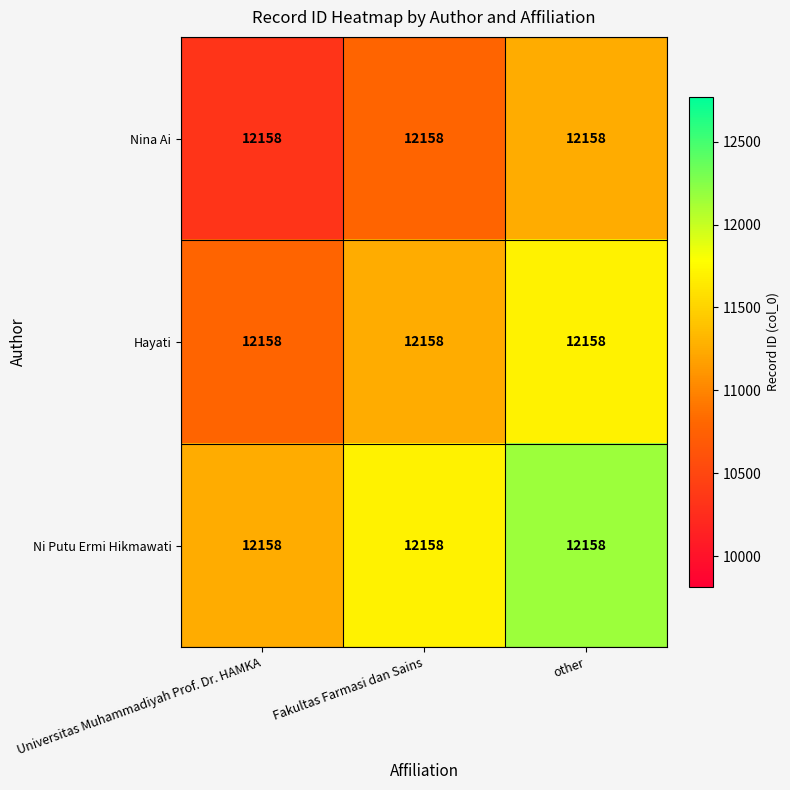

Which category has the lowest value across all series?

Universitas Muhammadiyah Prof. Dr. HAMKA